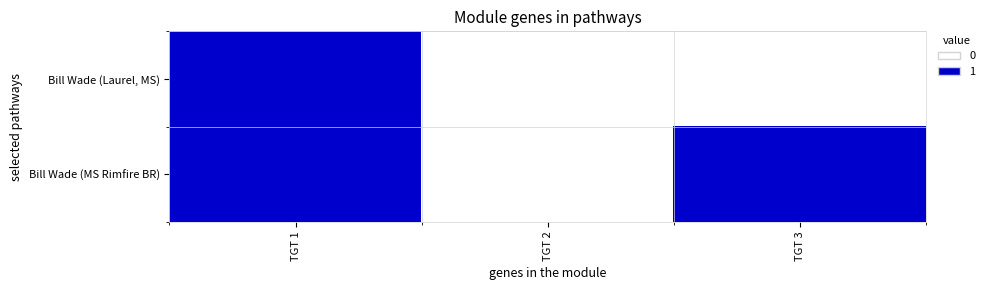

Which has a higher value, TGT 1 or TGT 2?

TGT 1